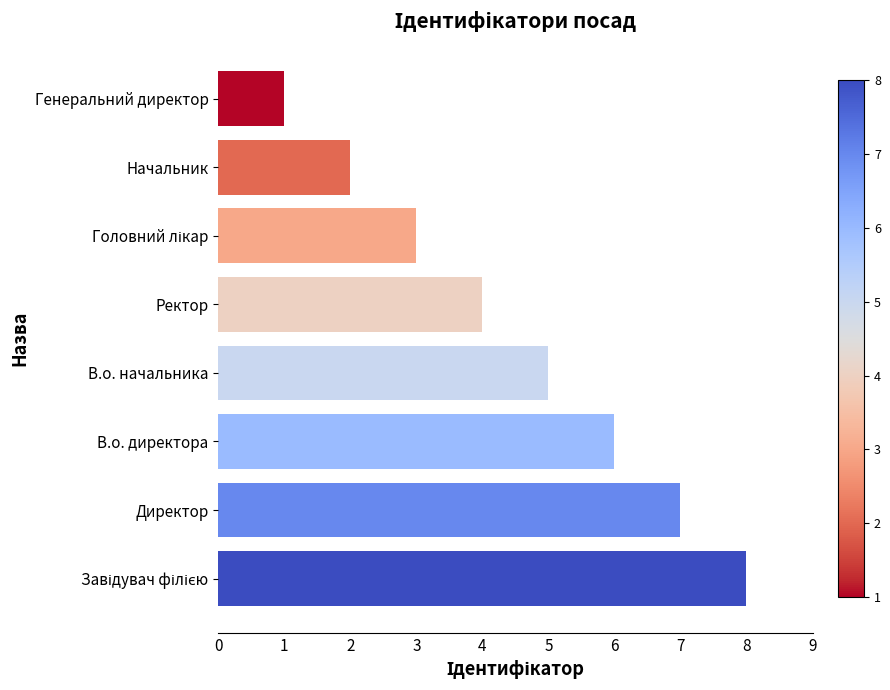

Does the chart contain stacked bars?

No